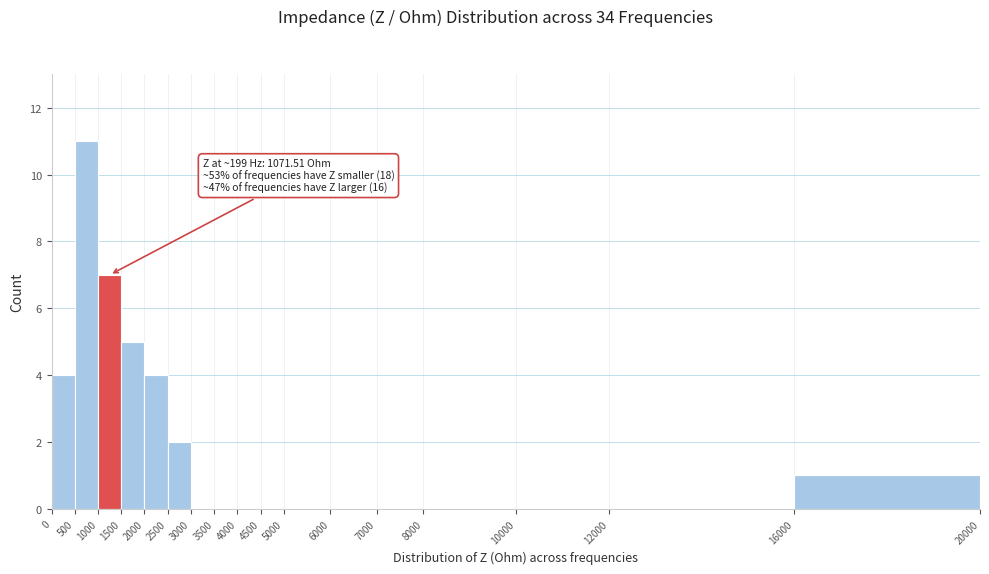

Which range on the x-axis has the tallest bar?

500 to 1000